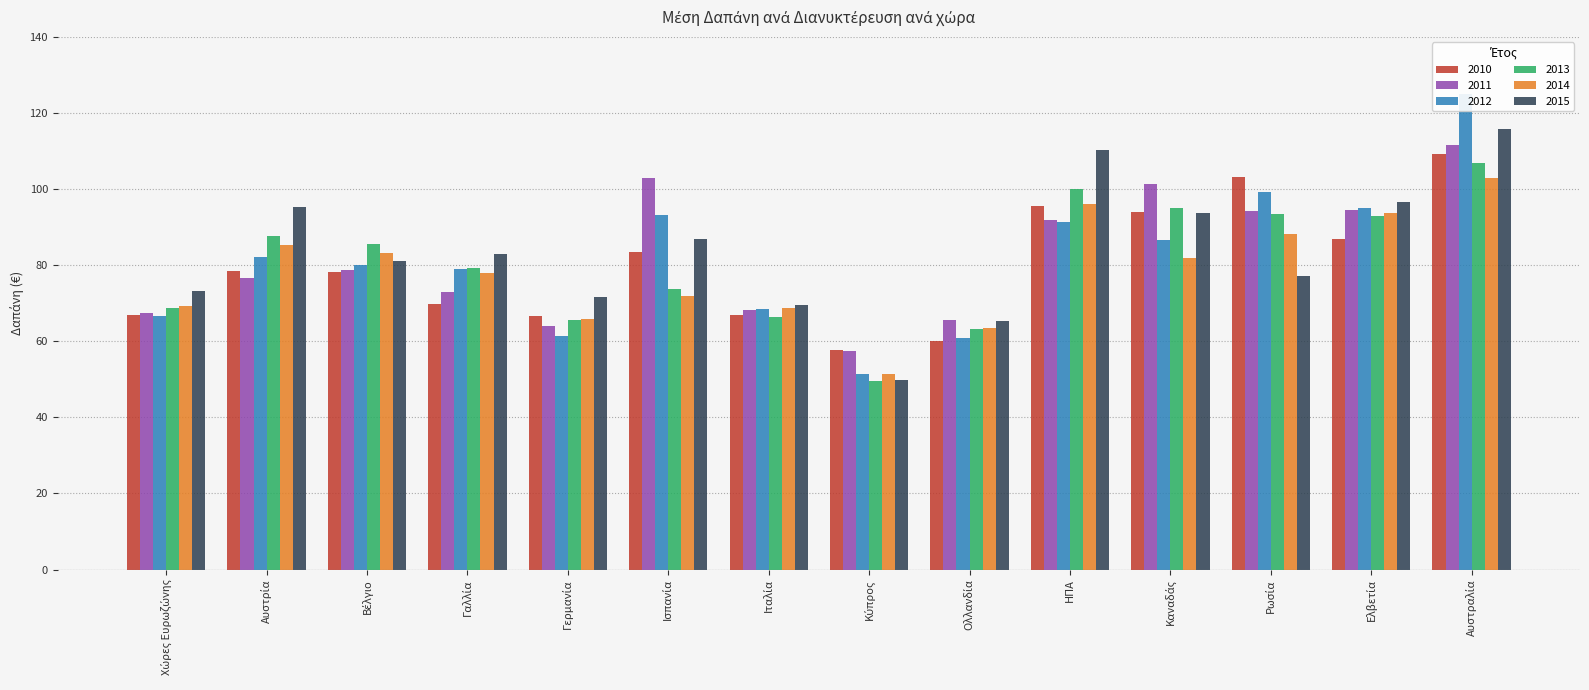

Between Καναδάς and Ισπανία, which is larger?

Καναδάς